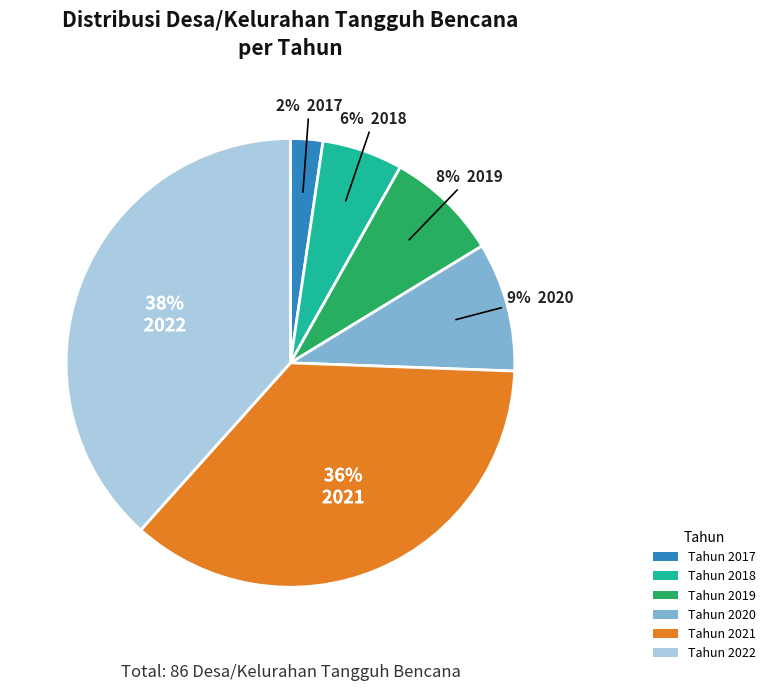

Does Tahun 2022 account for over 50% of the chart?

No